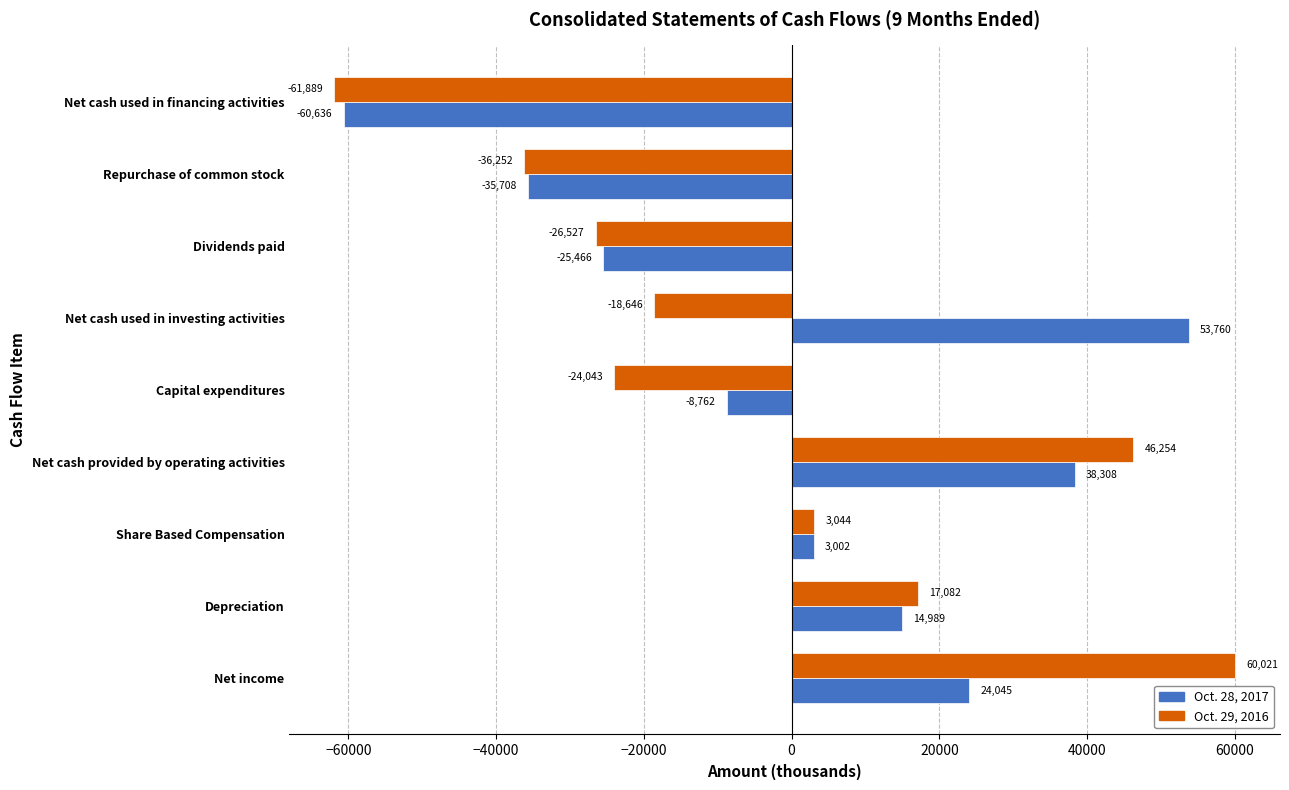

What is the lowest value of the Oct. 28, 2017 series?

-60636